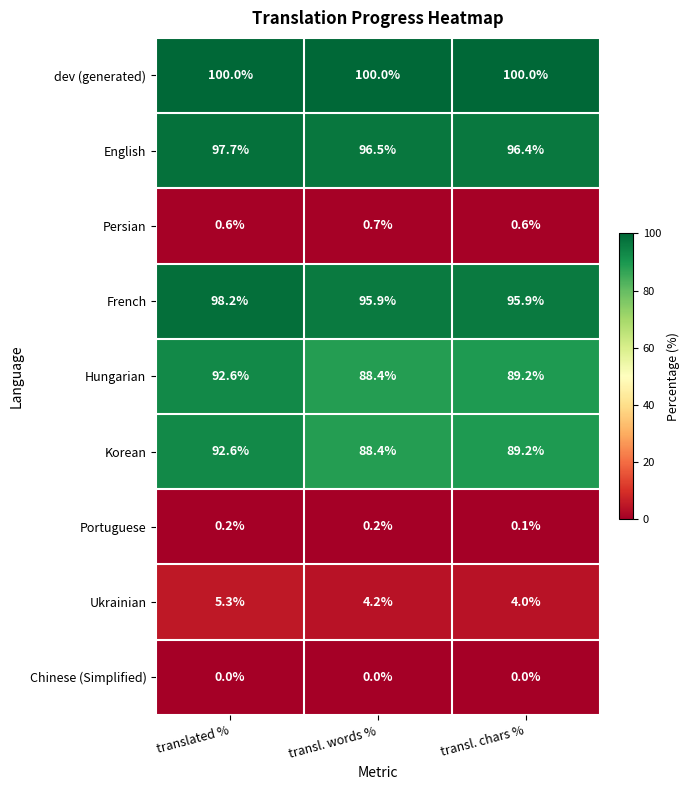

How many series are shown in this chart?

9